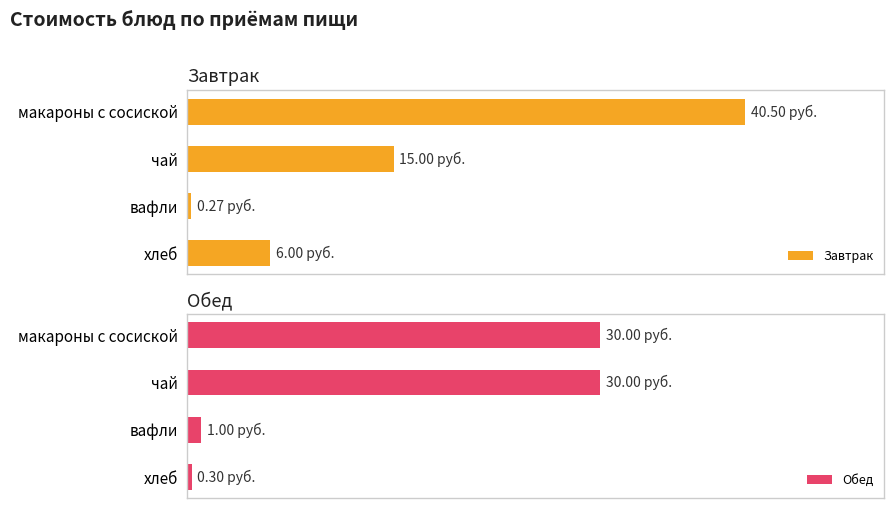

What is the difference between the highest and lowest values at чай?

15.0